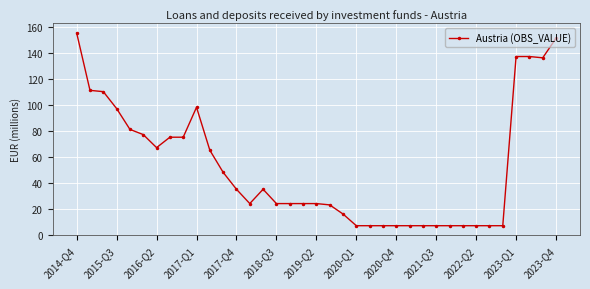

True or false: the data has more than 1 interior local peaks.

True